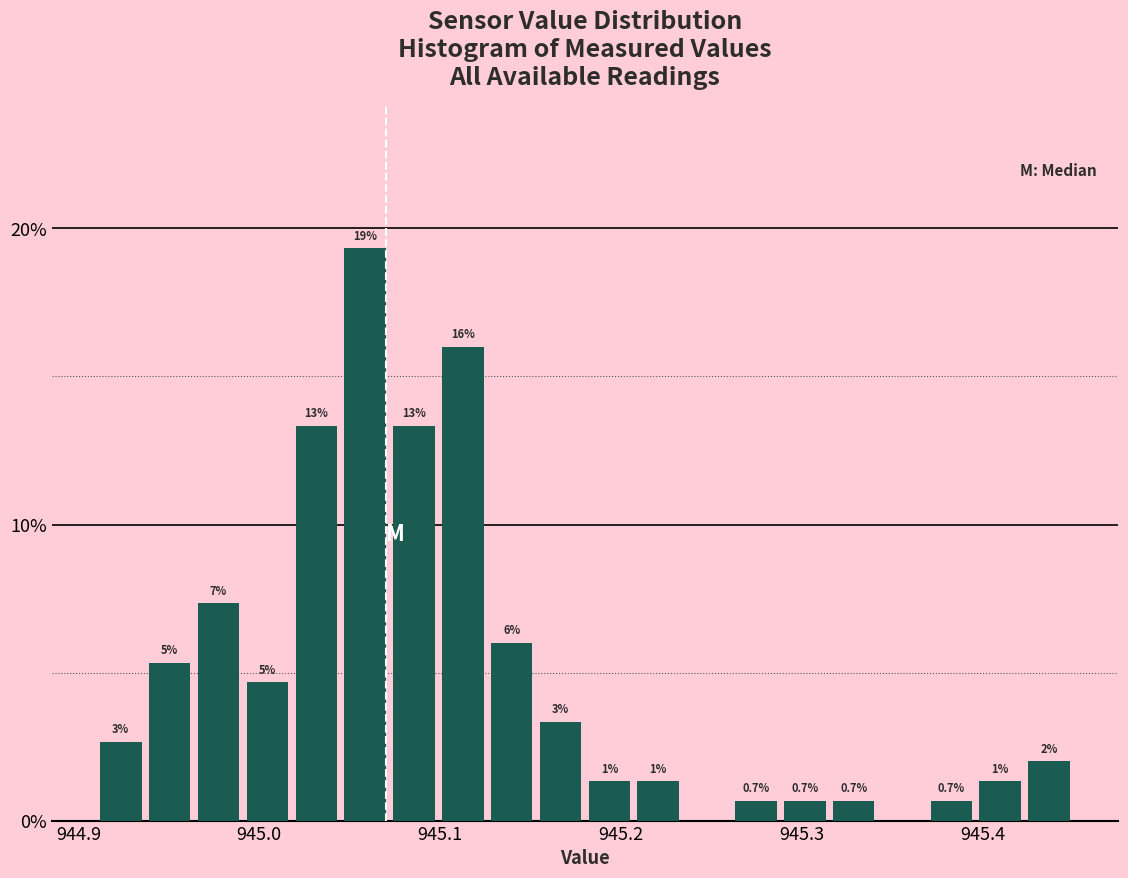

Read against the x-axis, roughly where is the centre of the tallest bar?

945.06